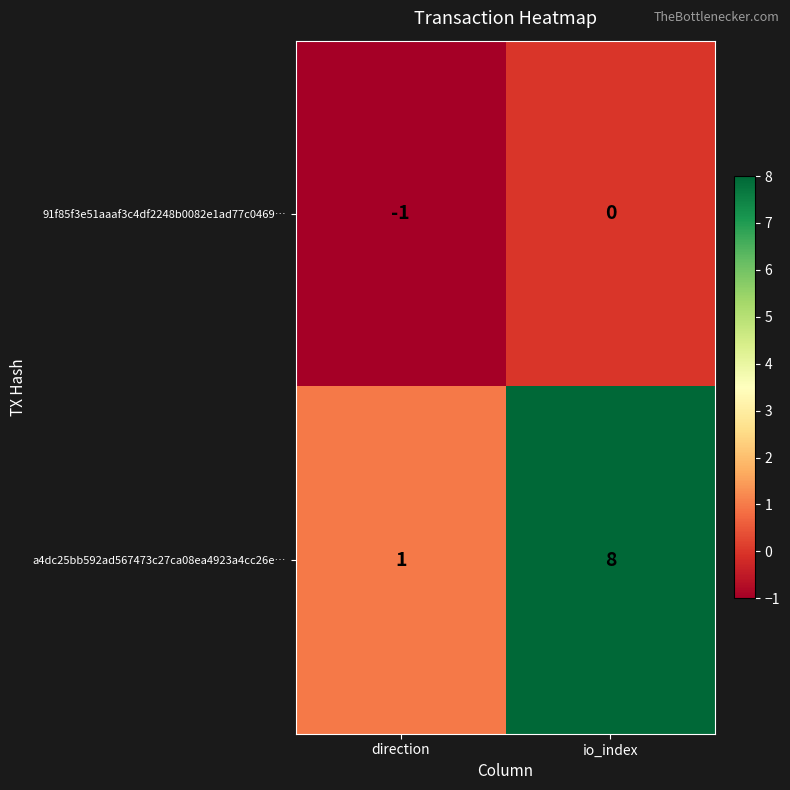

Rank the series by their maximum value, from lowest to highest.

91f85f3e51aaaf3c4df2248b0082e1ad77c0469…, a4dc25bb592ad567473c27ca08ea4923a4cc26e…